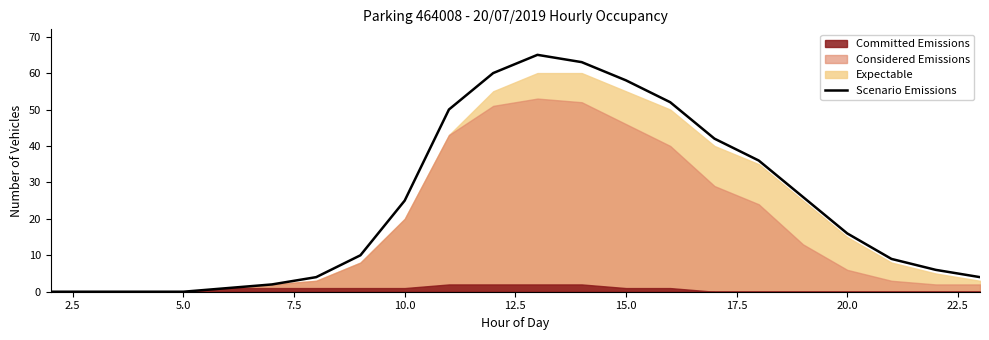

Does the chart display data point markers on the line(s)?

No